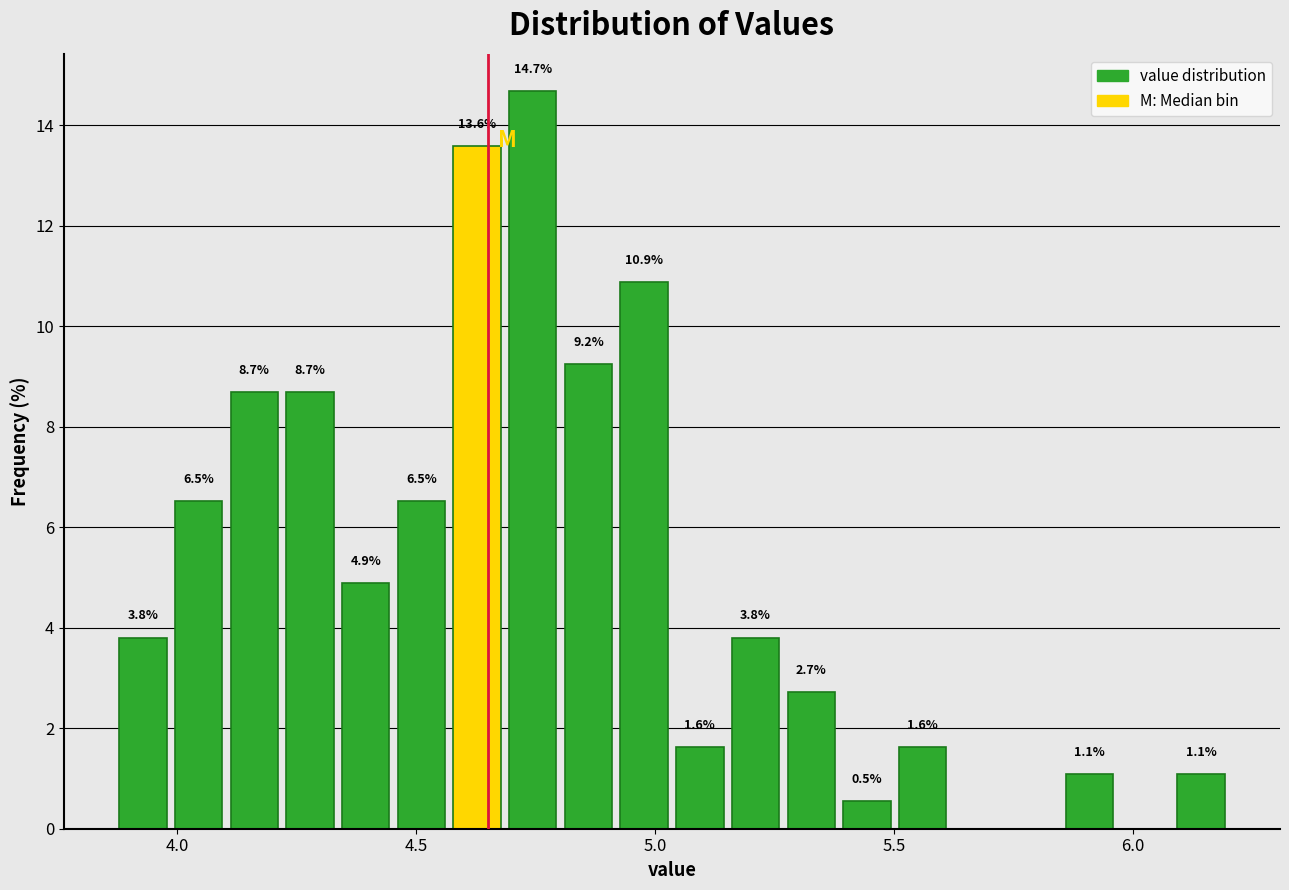

Around what value on the x-axis is the tallest bar? Give the approximate position of its centre, as read against the axis.

4.75